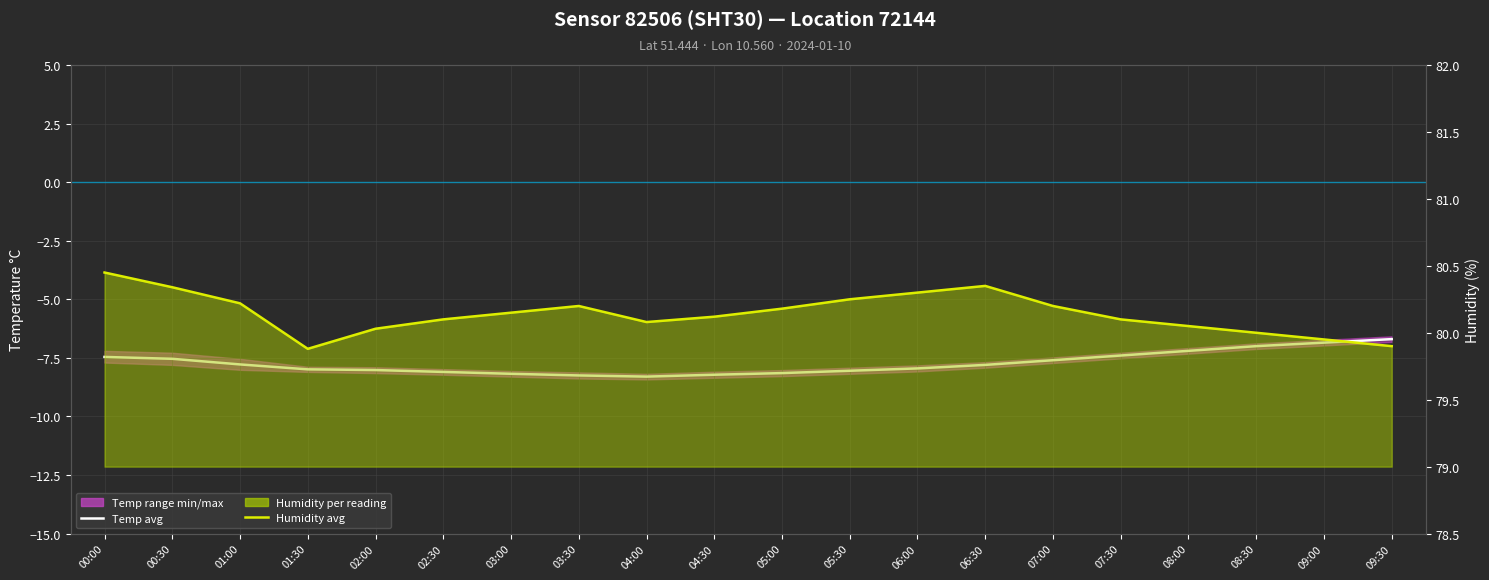

At which category is the sum across all series the highest?

09:30